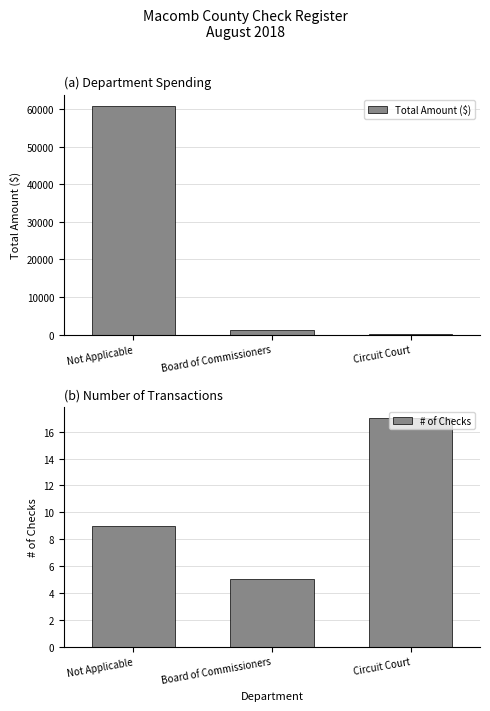

Which series has the largest range (max minus min)?

Total Amount ($)